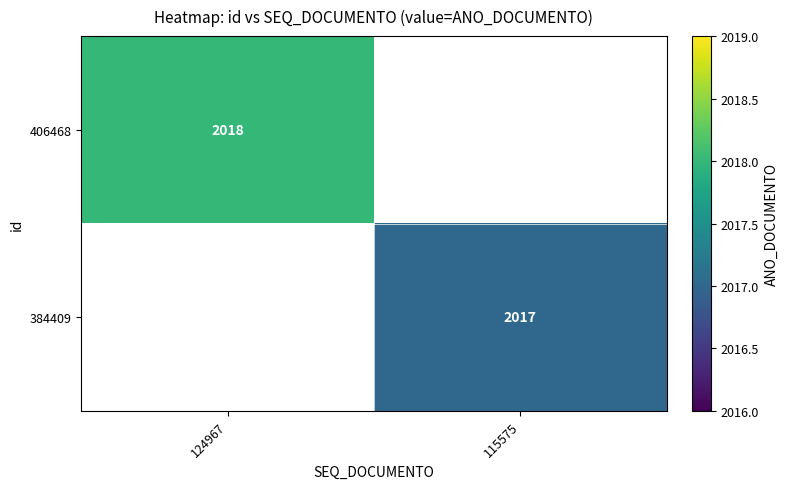

The value of 406468 at 124967 is 2738. True or false?

False